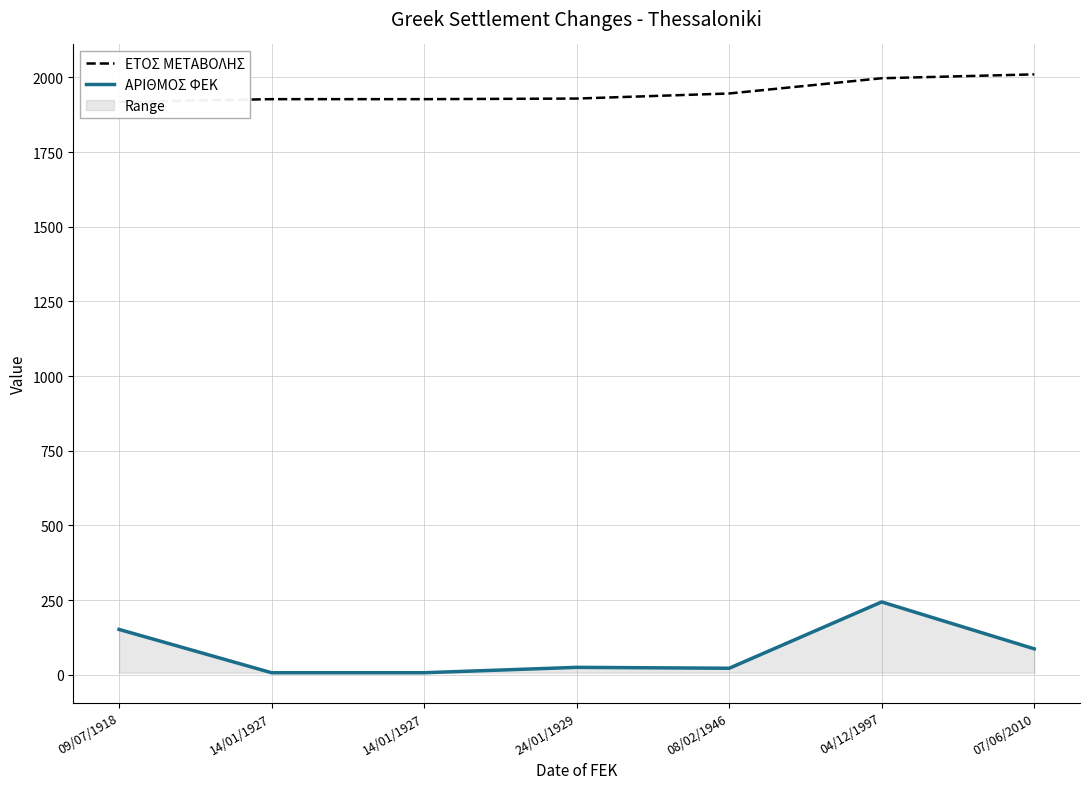

Reading right to left, extract all data points from this chart.

ΕΤΟΣ ΜΕΤΑΒΟΛΗΣ: 07/06/2010=2010	04/12/1997=1997	08/02/1946=1946	24/01/1929=1929	14/01/1927=1927	14/01/1927=1927	09/07/1918=1918
ΑΡΙΘΜΟΣ ΦΕΚ: 07/06/2010=87	04/12/1997=244	08/02/1946=22	24/01/1929=25	14/01/1927=7	14/01/1927=7	09/07/1918=152